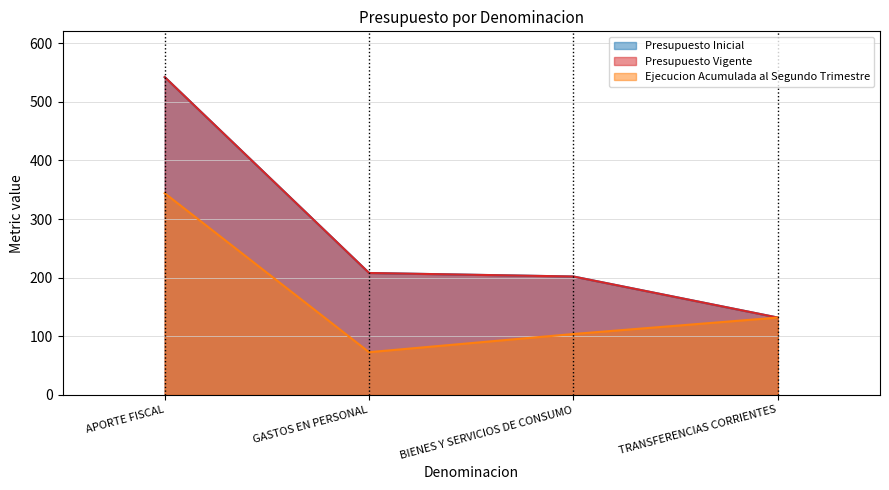

What is the highest value of the Ejecucion Acumulada al Segundo Trimestre series?

344